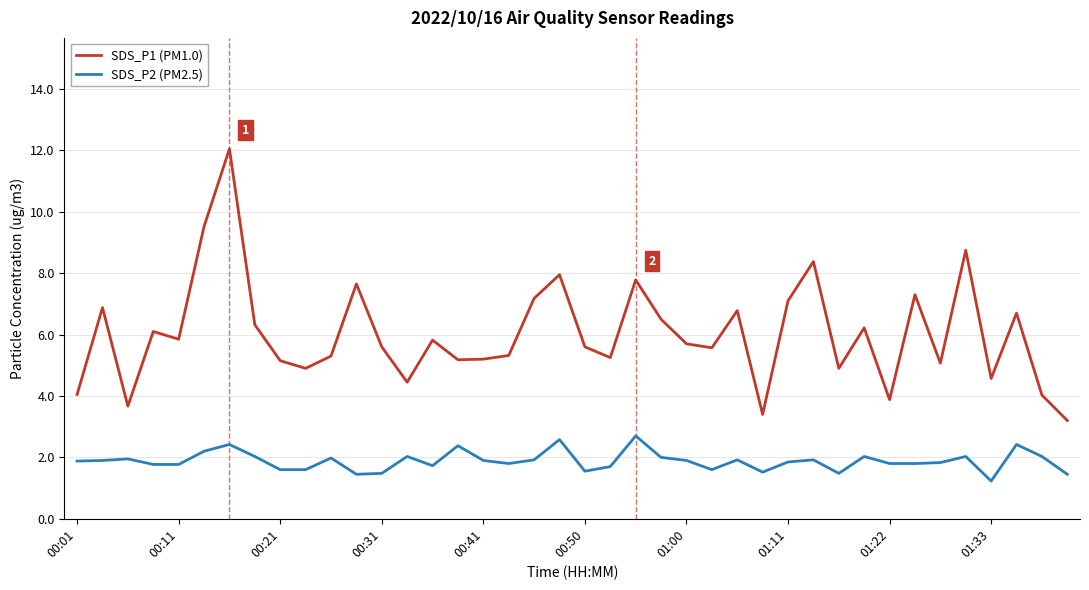

What is the maximum value shown in the chart?

12.1